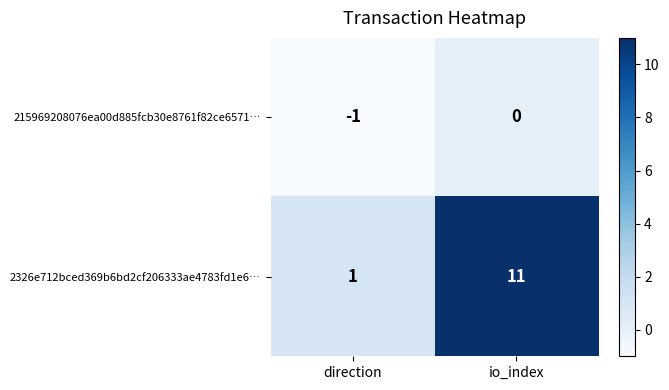

Which series has the largest total across all categories?

2326e712bced369b6bd2cf206333ae4783fd1e6…